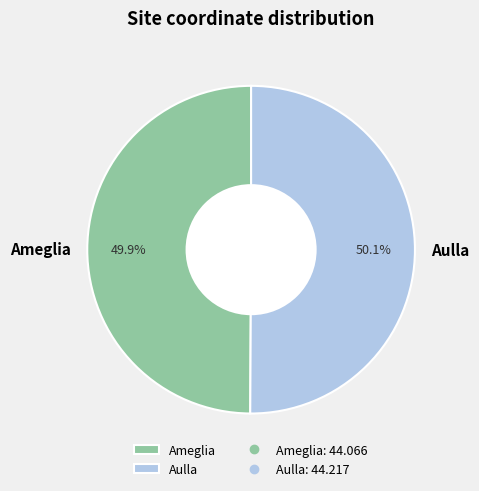

Is there any slice that represents more than half of the pie?

Yes